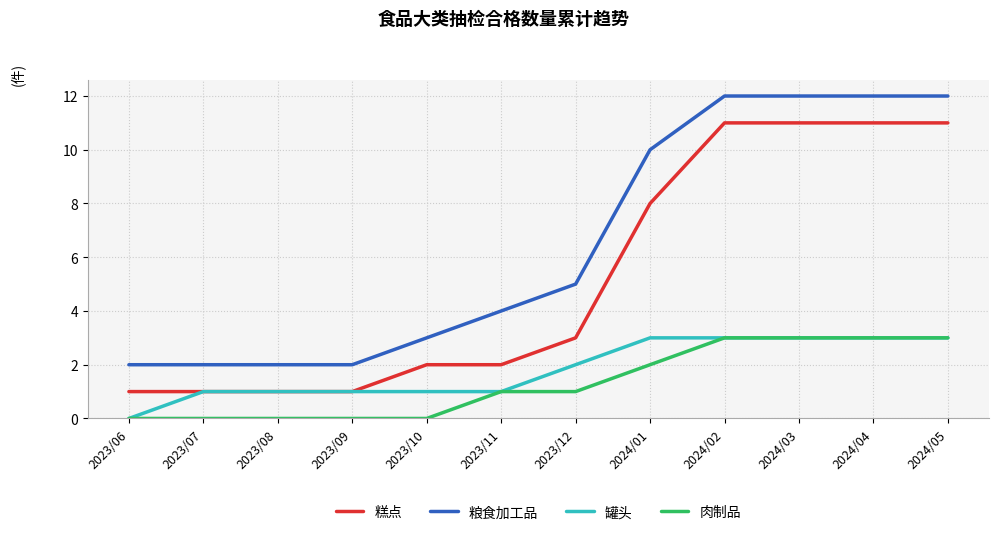

True or false: 糕点 and 粮食加工品 intersect in this chart.

False